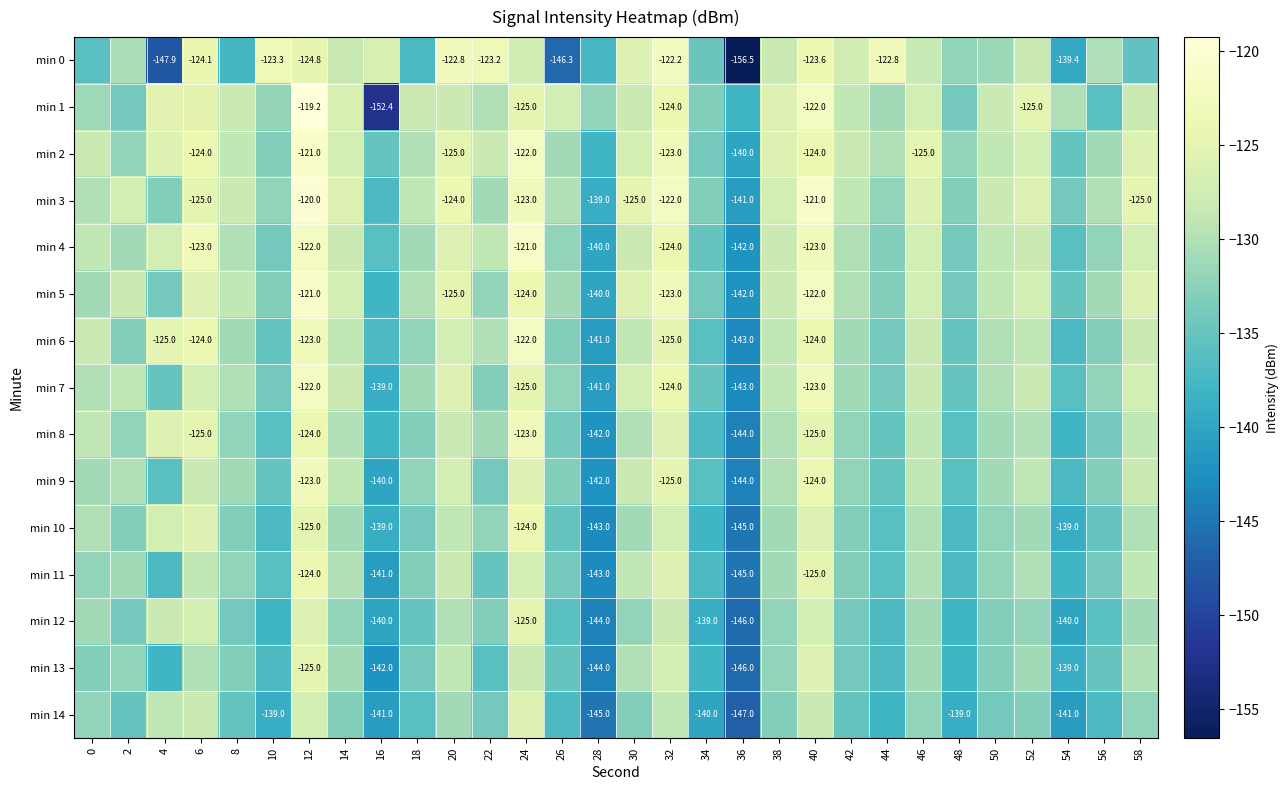

What is the sum of the min 2 values at 20 and 54?

-260.0